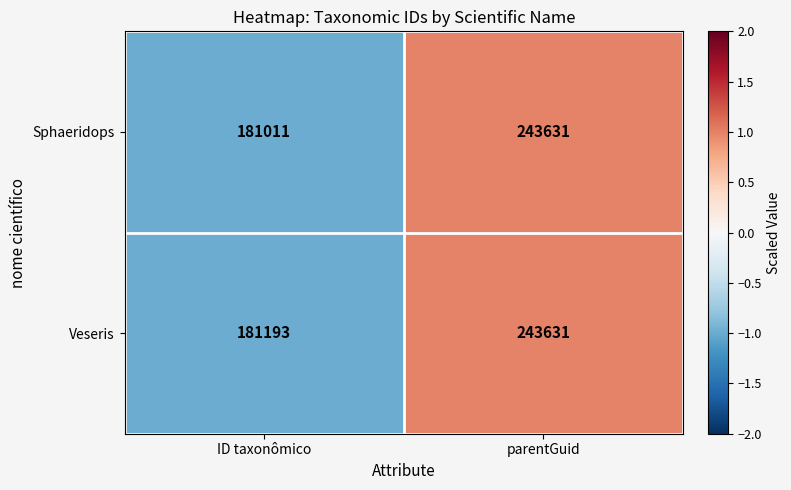

Which series has the largest range (max minus min)?

Sphaeridops